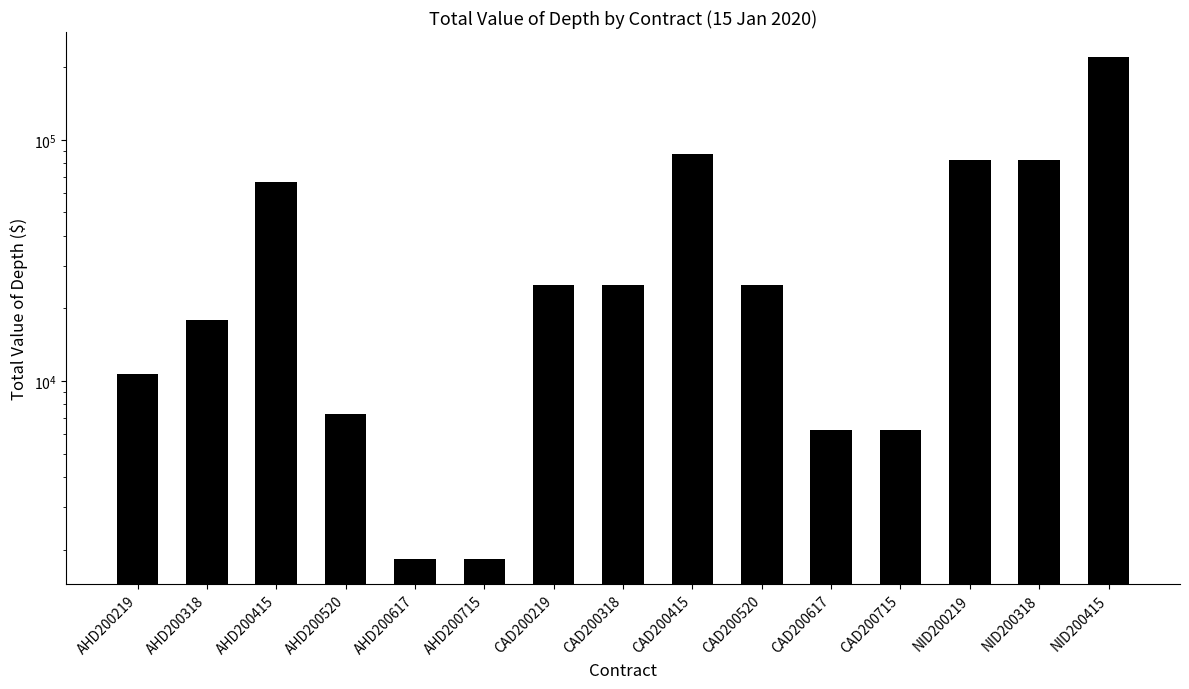

Reading left to right, list all the values displayed in this chart.

10731.0	17984.0	66809.5	7262.0	1826.0	1834.0	24927.0	24961.0	87456.5	25017.0	6256.0	6260.5	82360.0	82490.0	220355.0